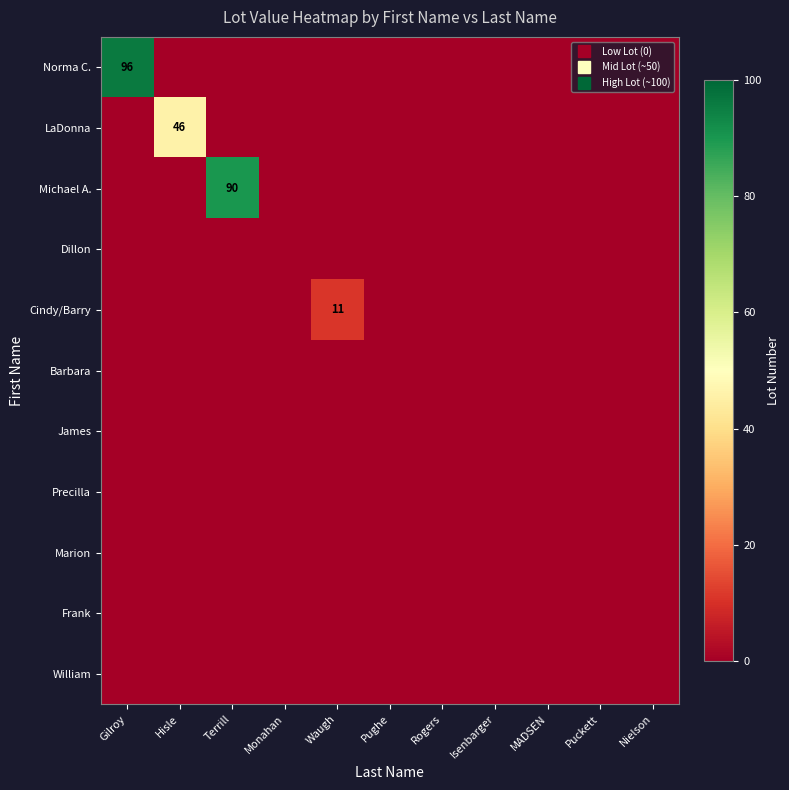

Which series has the largest total across all categories?

Norma C.